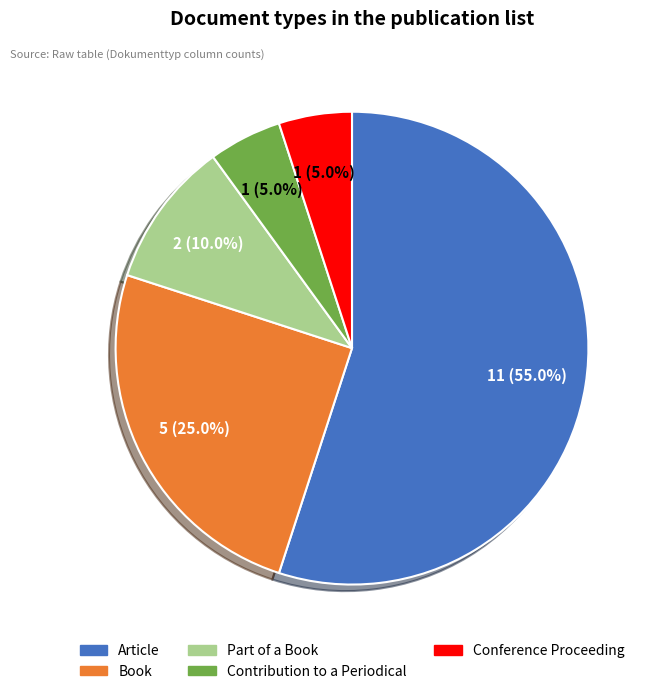

Combined, do Contribution to a Periodical and Article account for over 50%?

Yes